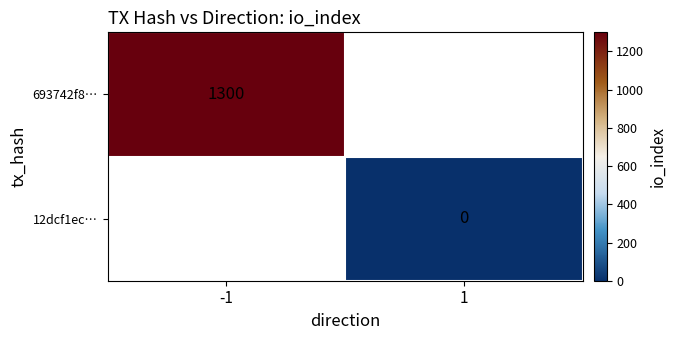

Is it true that 693742f8… equals 1300 at -1?

True